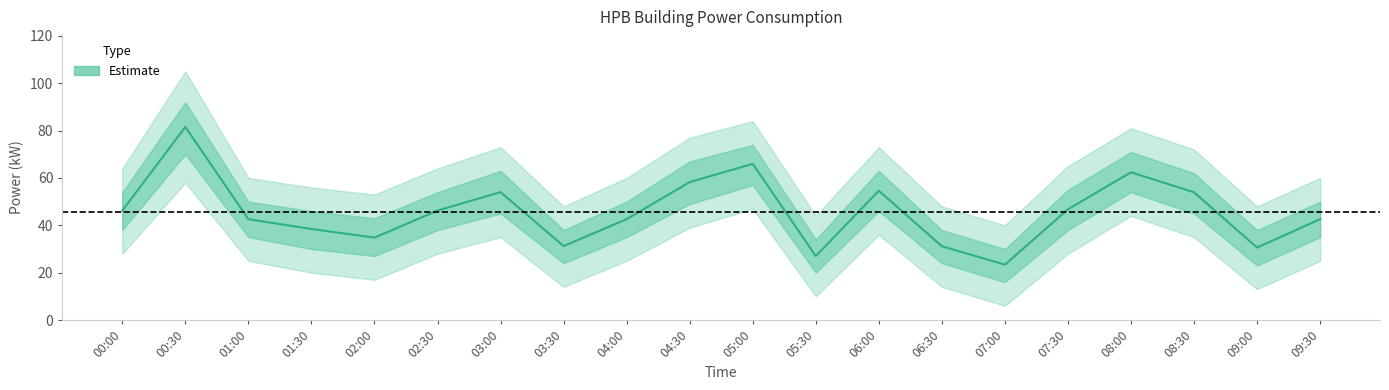

Which category has the lowest value across all series?

07:00